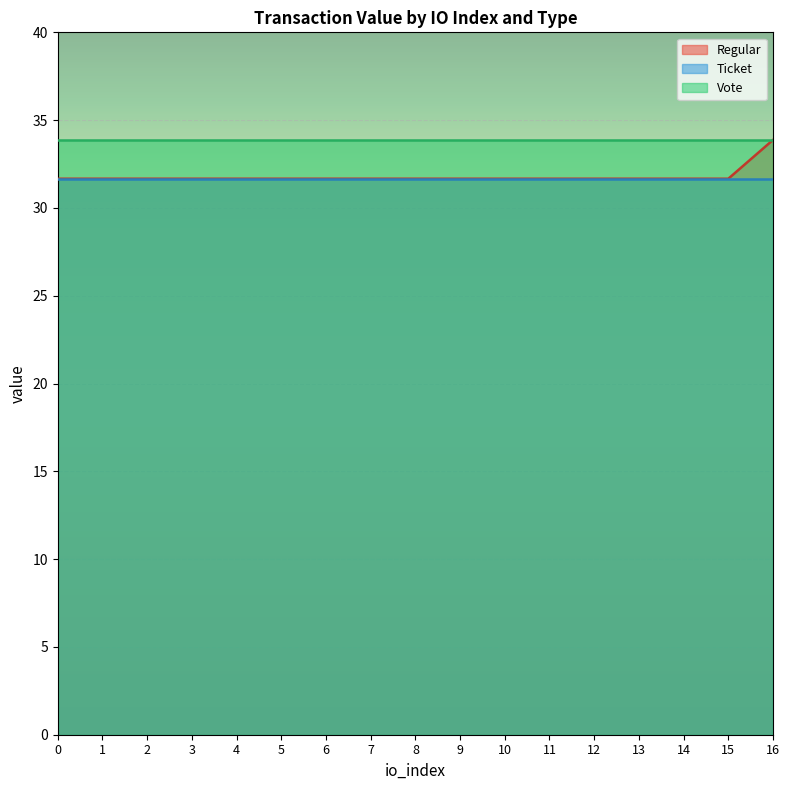

How many lines are shown in the chart?

3